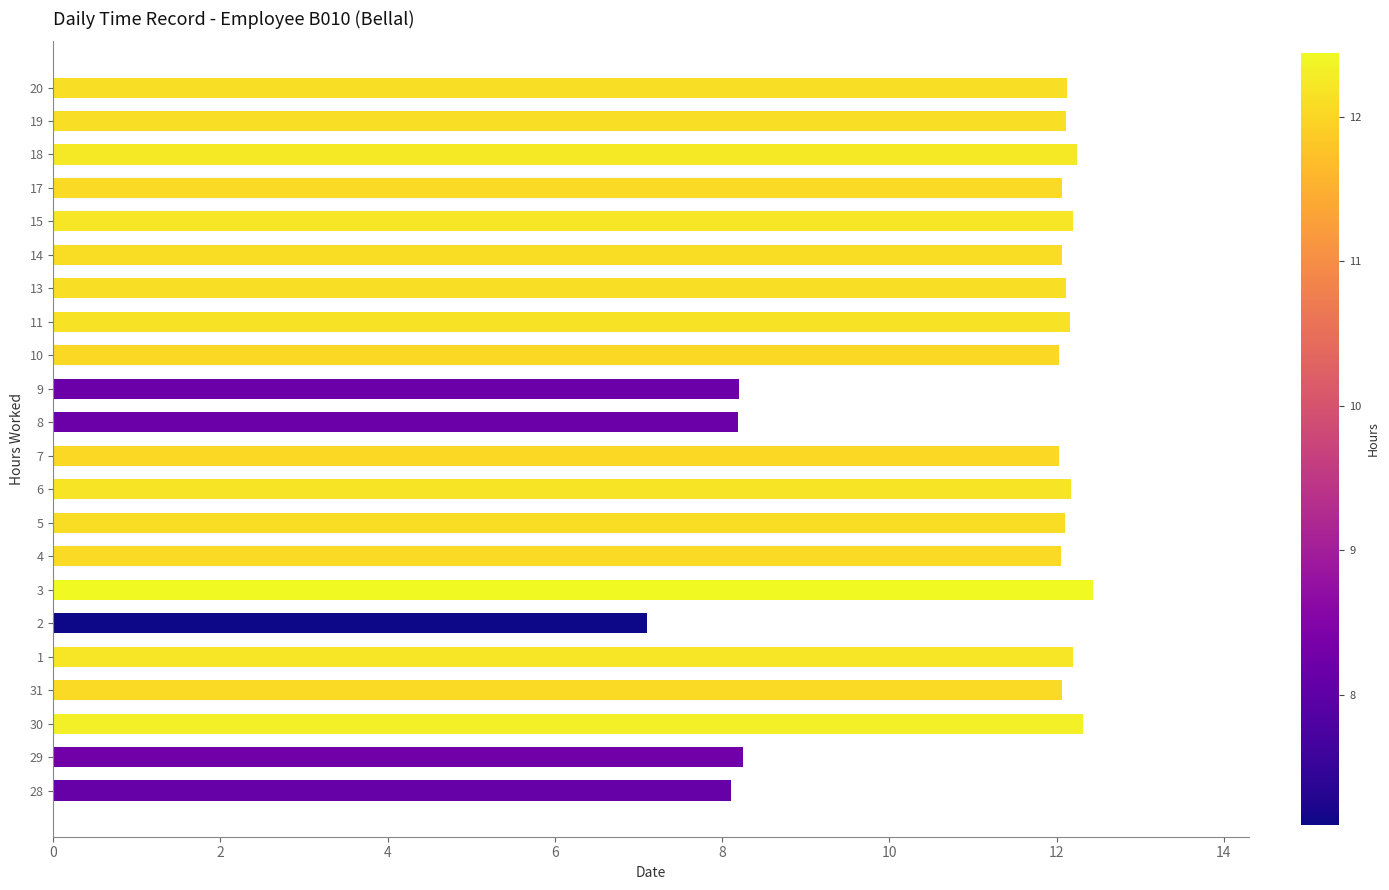

What is the approximate value at 3?

12.4